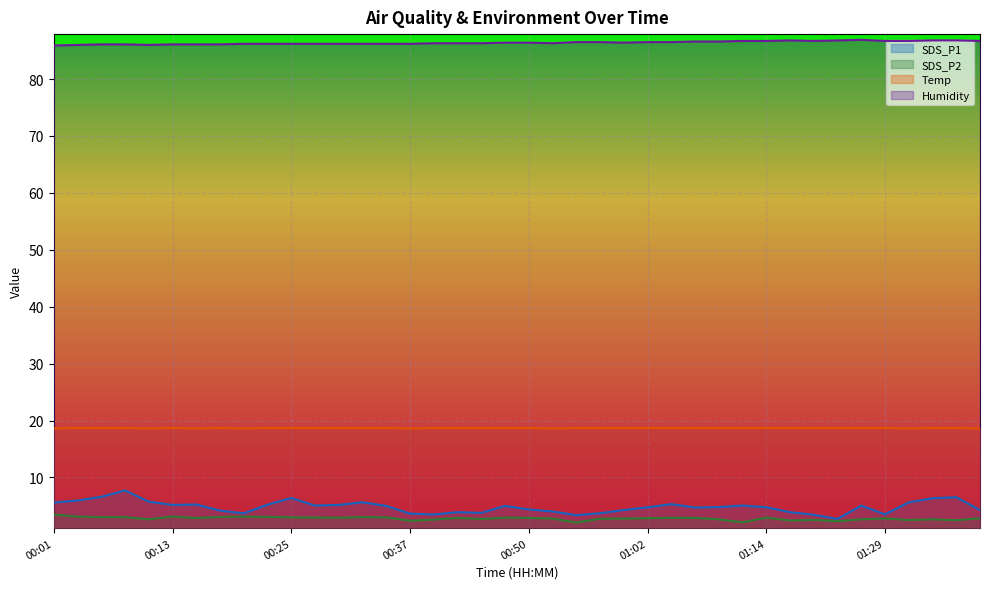

Where is the first local maximum for Humidity?

01:17